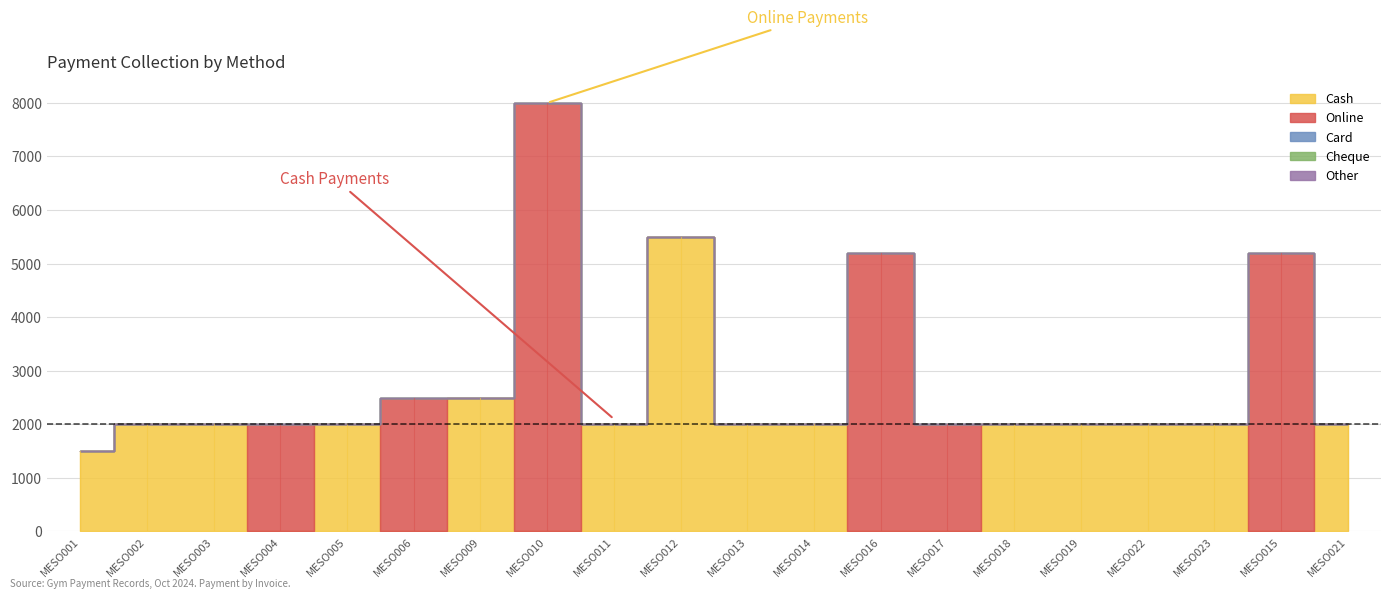

What is the label of the 12th point from the right?

MESO011